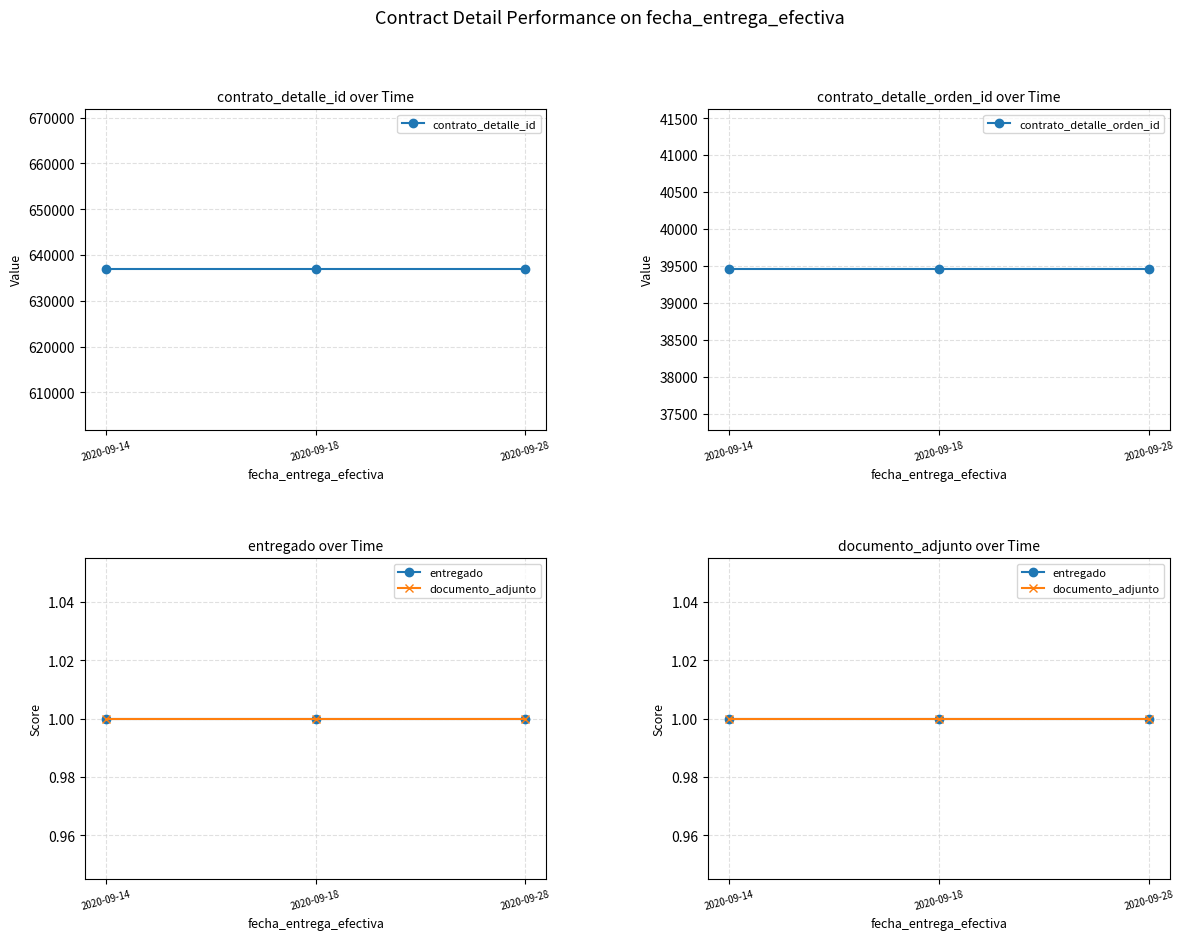

What is the value of the entregado point at the 3rd from the left?

1